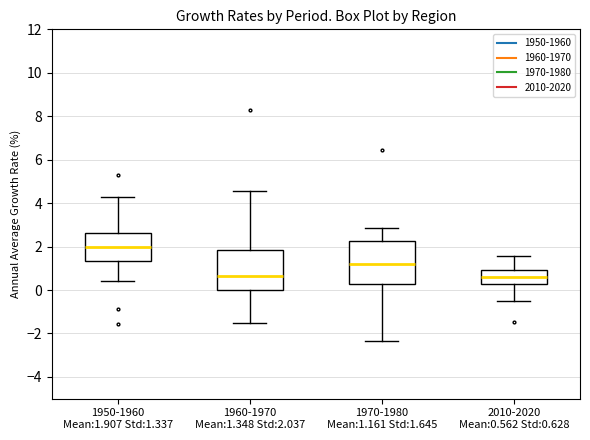

Which box has the highest median line?

1950-1960 Mean:1.907 Std:1.337